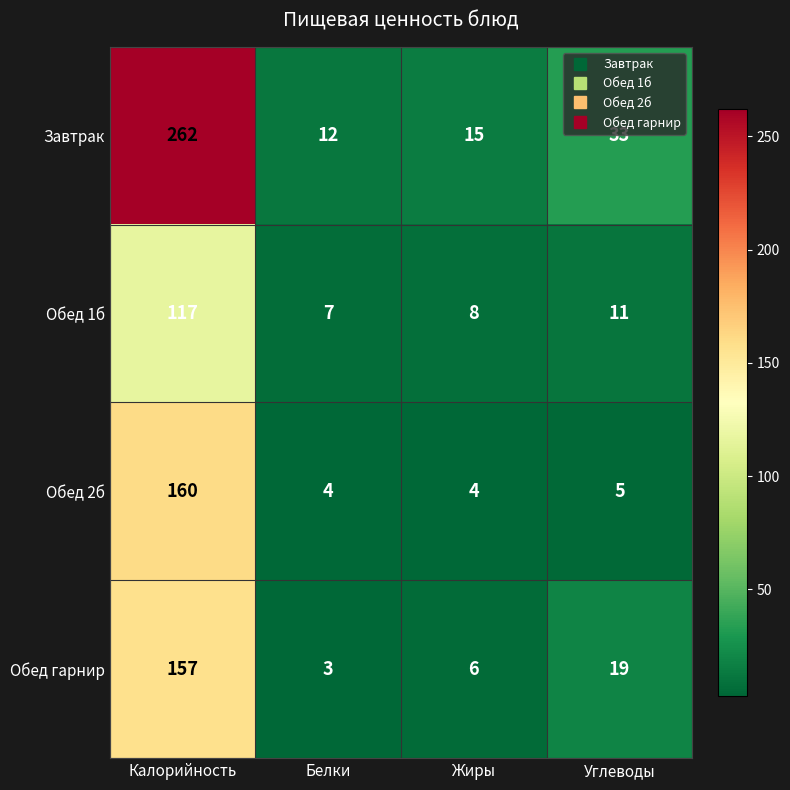

Reading right to left, extract all data points from this chart.

Завтрак: Углеводы=33	Жиры=15	Белки=12	Калорийность=262
Обед 1б: Углеводы=11	Жиры=8	Белки=7	Калорийность=117
Обед 2б: Углеводы=5	Жиры=4	Белки=4	Калорийность=160
Обед гарнир: Углеводы=19	Жиры=6	Белки=3	Калорийность=157